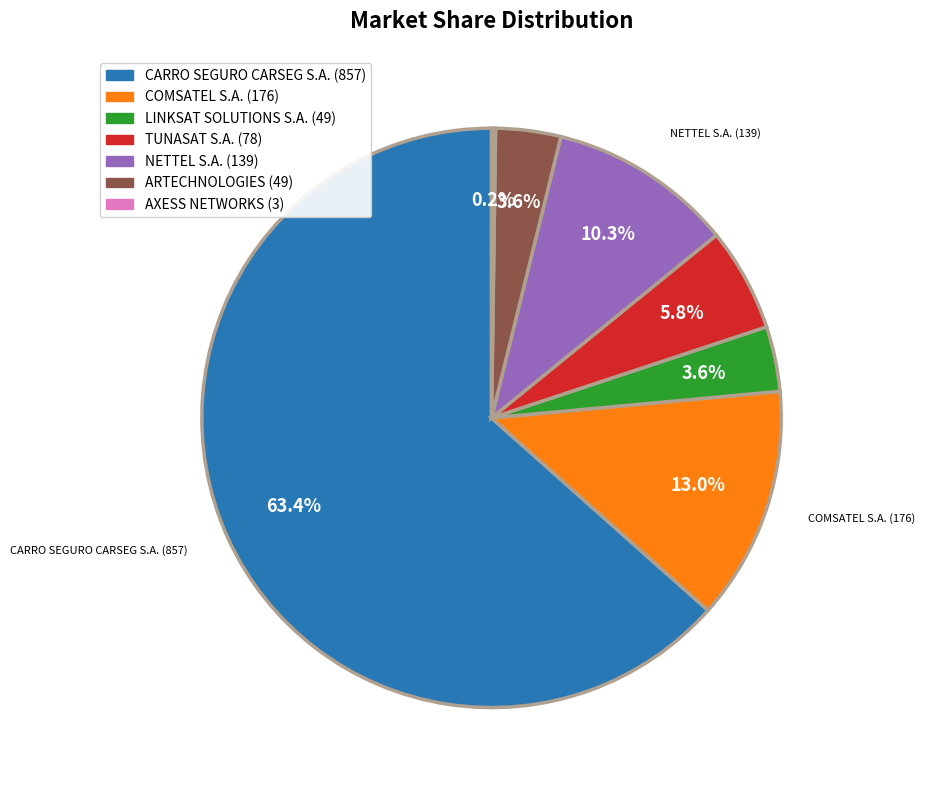

Is the sum of CARRO SEGURO CARSEG S.A. (857) and ARTECHNOLOGIES (49) greater than half?

Yes